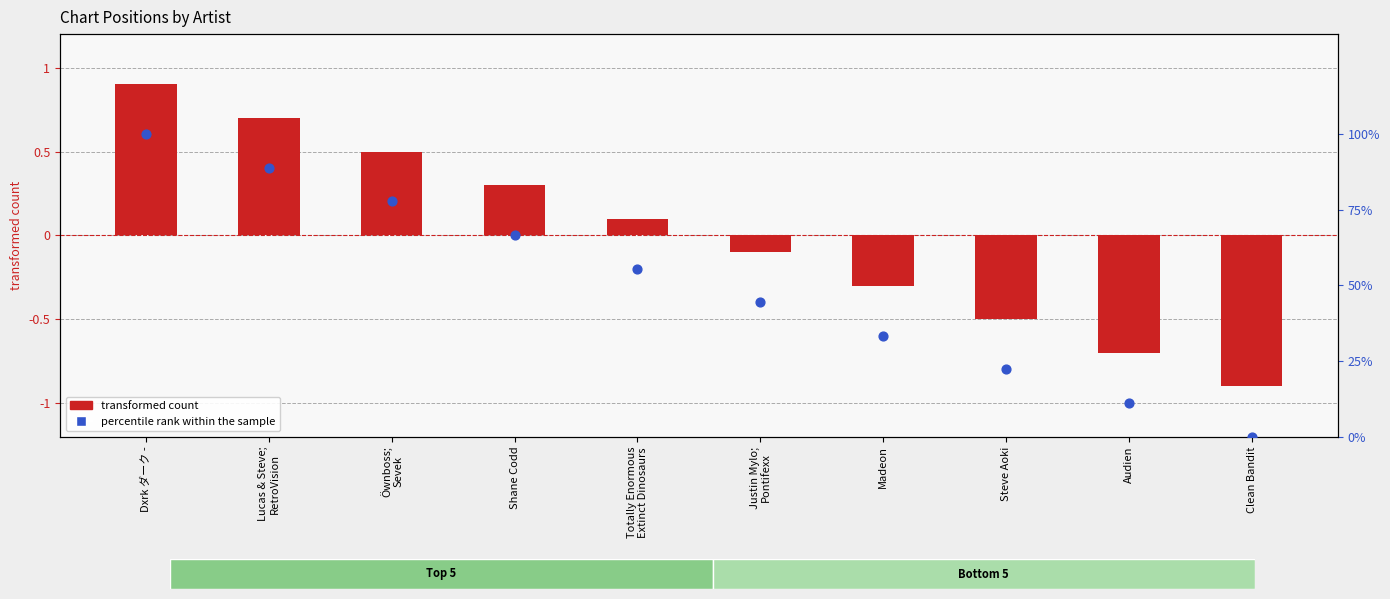

Which series has the largest total across all categories?

percentile rank within the sample